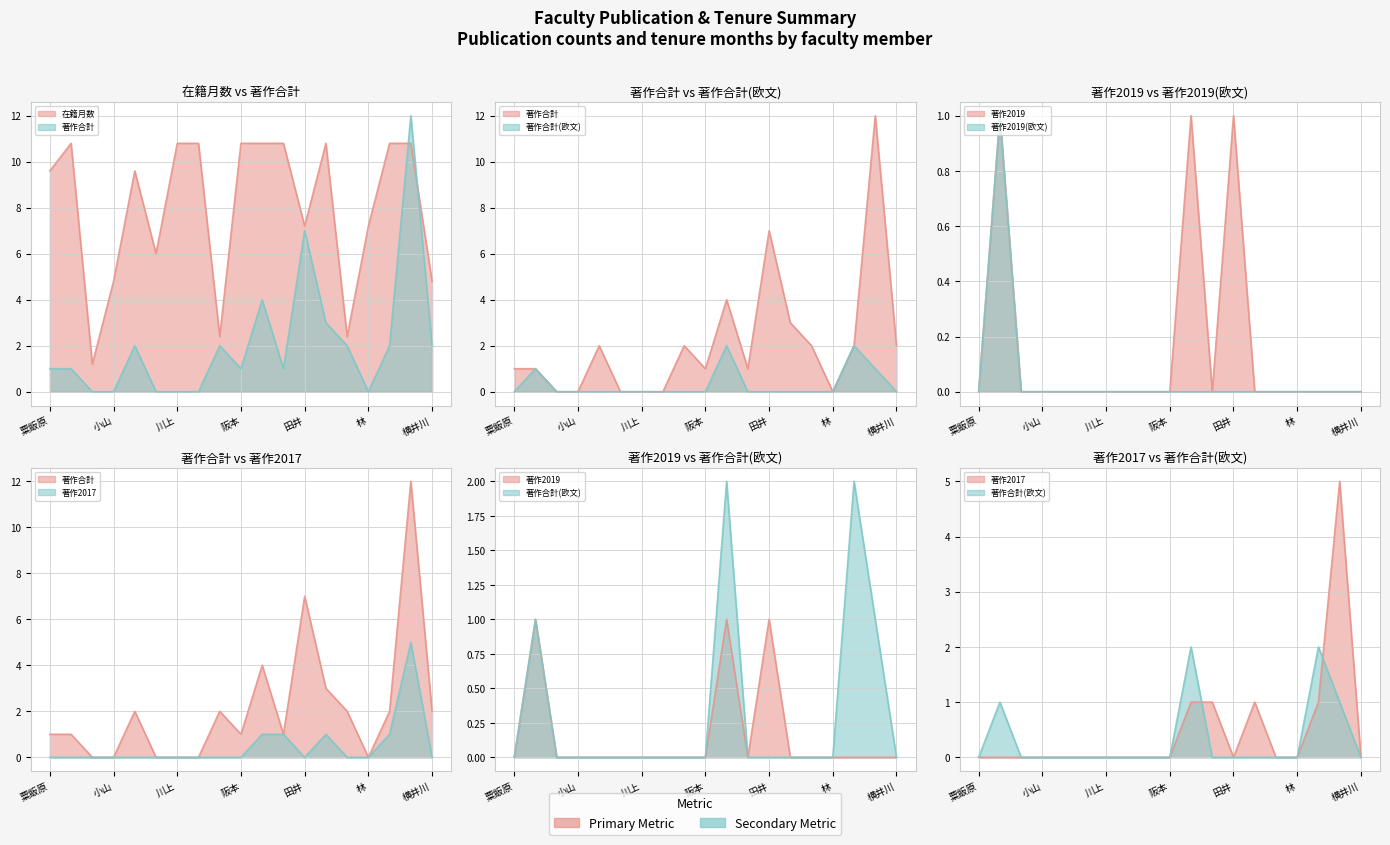

What is the total value across all series at 櫻谷?

18.8